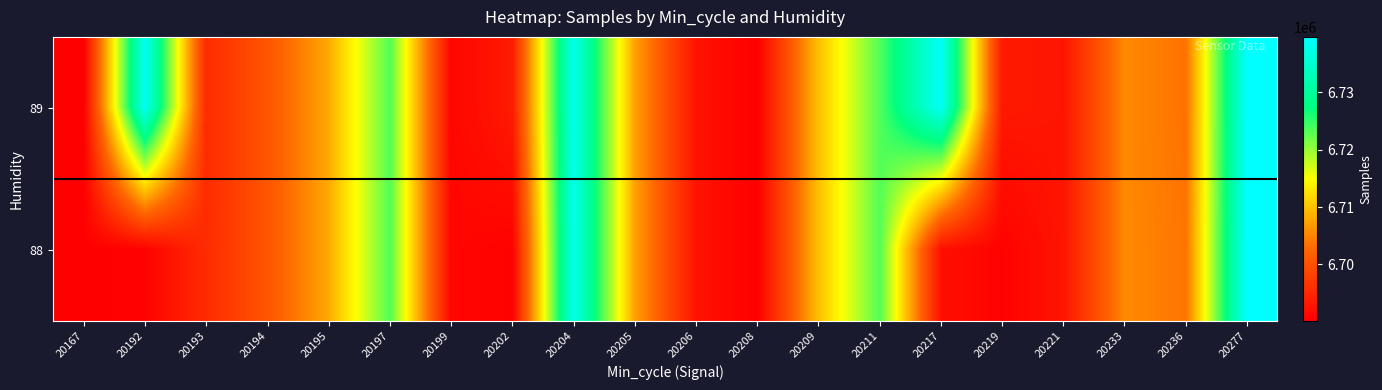

Reading left to right, transcribe all the data shown in this chart.

89: 20167=6690111	20192=6738521	20193=6695457	20194=6700534	20195=6708037	20197=6723410	20199=6690962	20202=6693488	20204=6737627	20205=6707425	20206=6692490	20208=6690164	20209=6709845	20211=6723317	20217=6738885	20219=6693240	20221=6692792	20233=6705485	20236=6703491	20277=6739703
88: 20167=6690164	20192=6690451	20193=6695457	20194=6700534	20195=6708037	20197=6723410	20199=6690962	20202=6690432	20204=6737627	20205=6707425	20206=6692490	20208=6690164	20209=6709845	20211=6723317	20217=6692138	20219=6690451	20221=6692792	20233=6705485	20236=6703732	20277=6739703